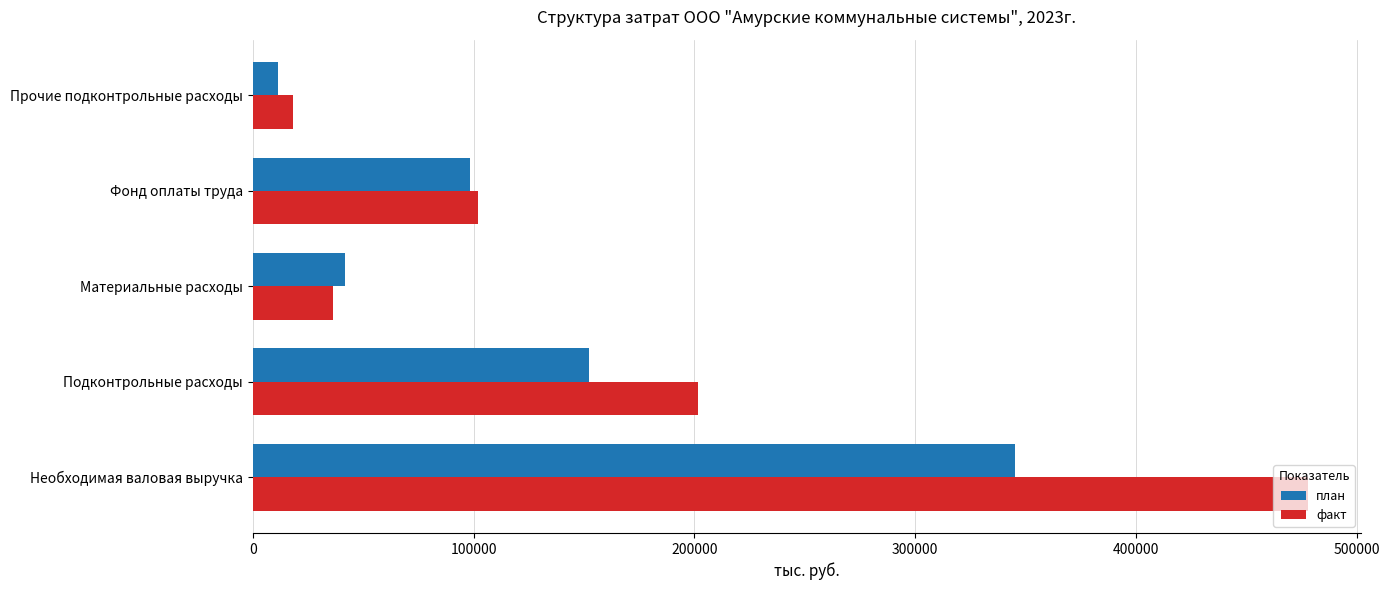

What is the sum of all факт values?

836537.0